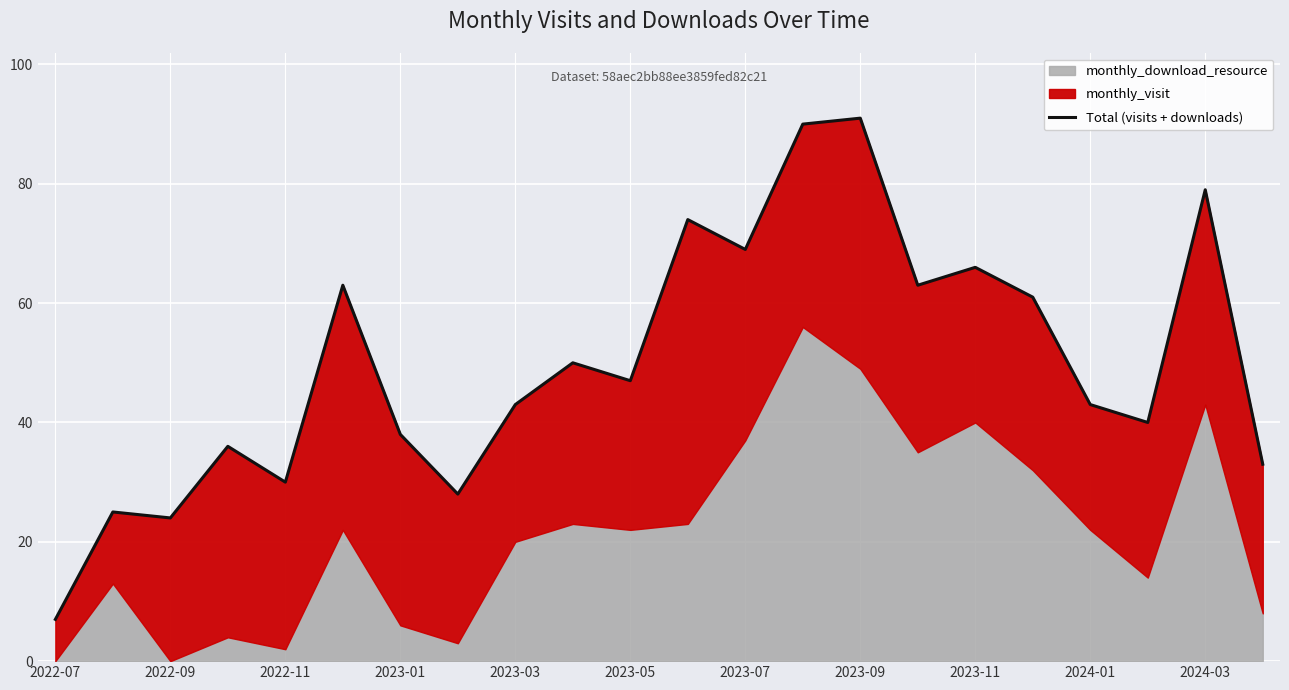

Is it true that the value at 17 is 36?

False